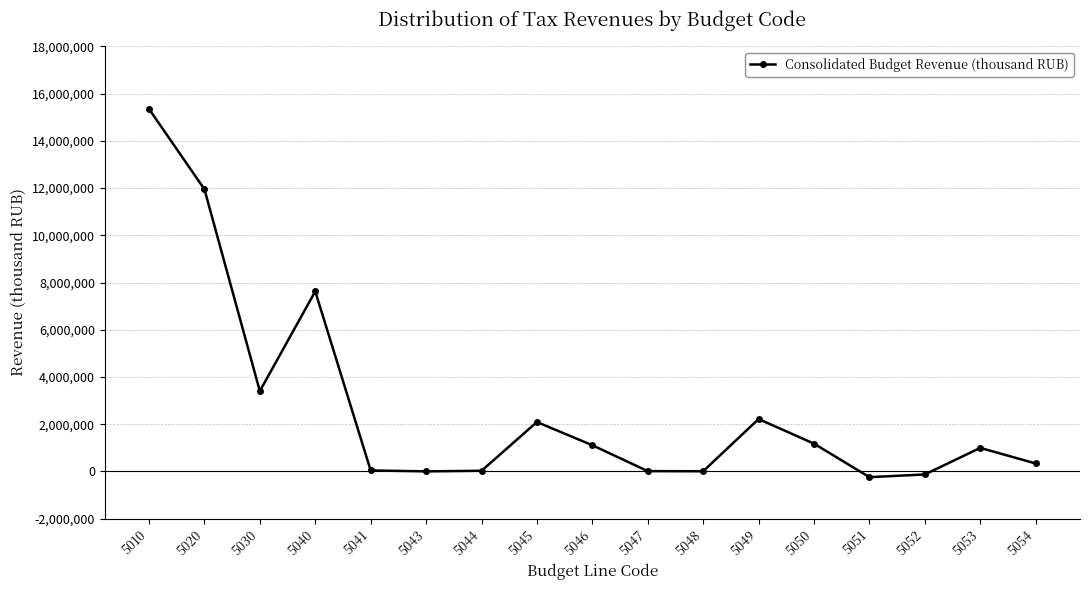

The value at 5046 is 1107216. True or false?

True